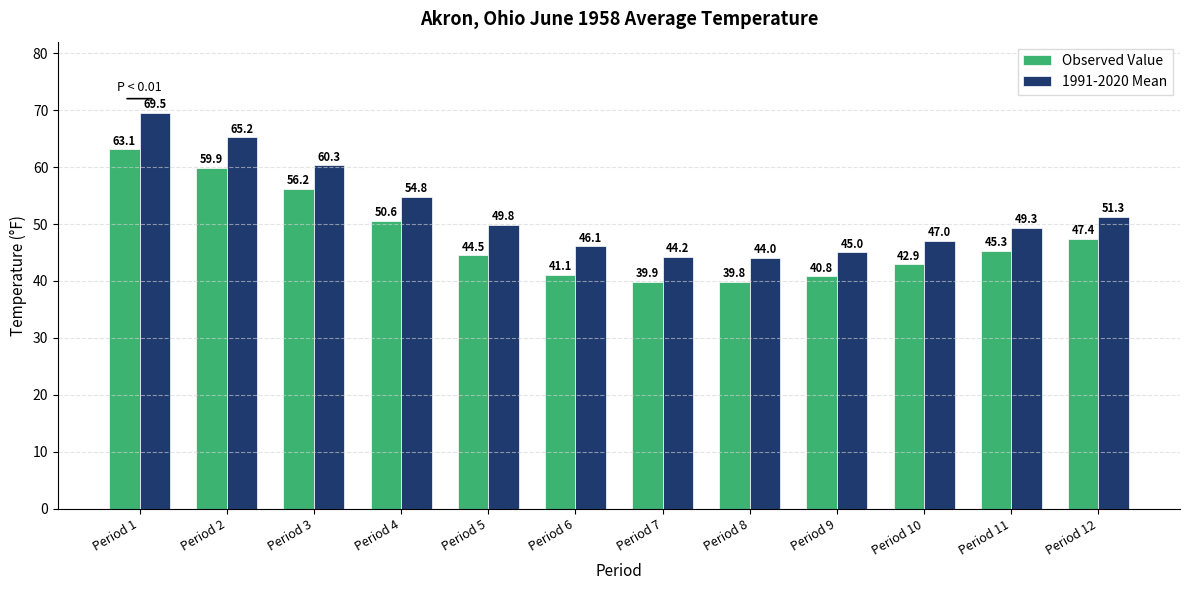

The value of 1991-2020 Mean at Period 11 is 83.1. True or false?

False